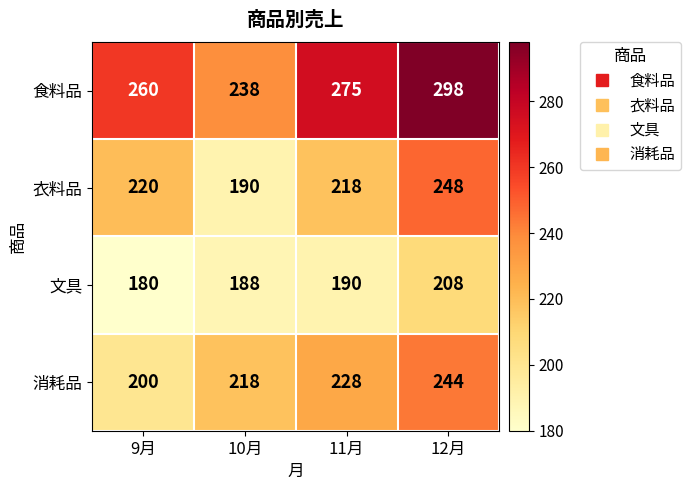

At which category is the sum across all series the highest?

12月